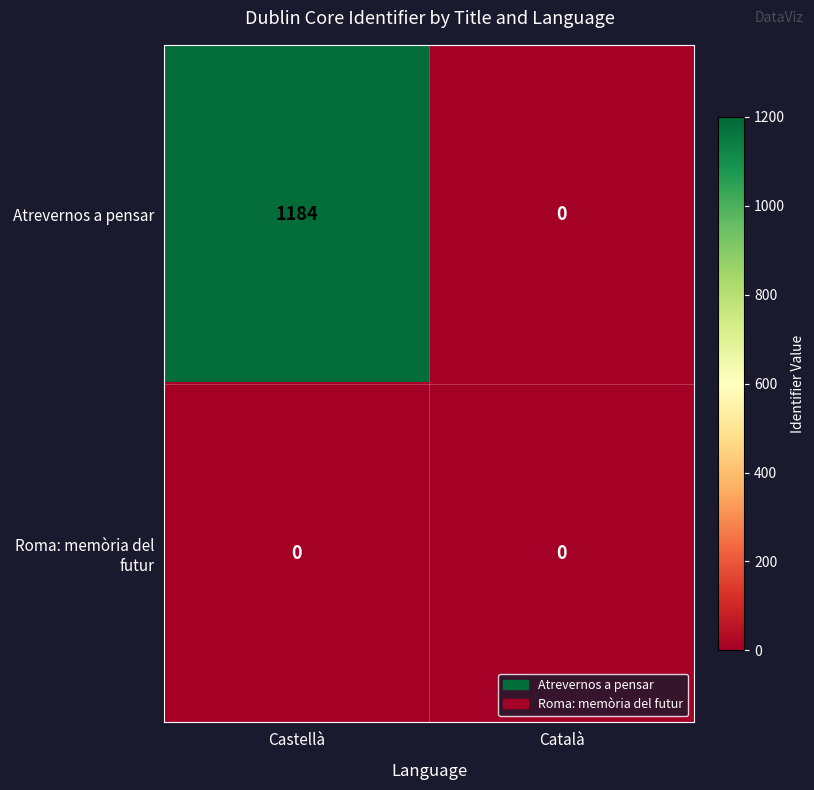

Reading right to left, list all the values displayed in this chart.

Atrevernos a pensar: Català=0	Castellà=1184
Roma: memòria del futur: Català=0	Castellà=0